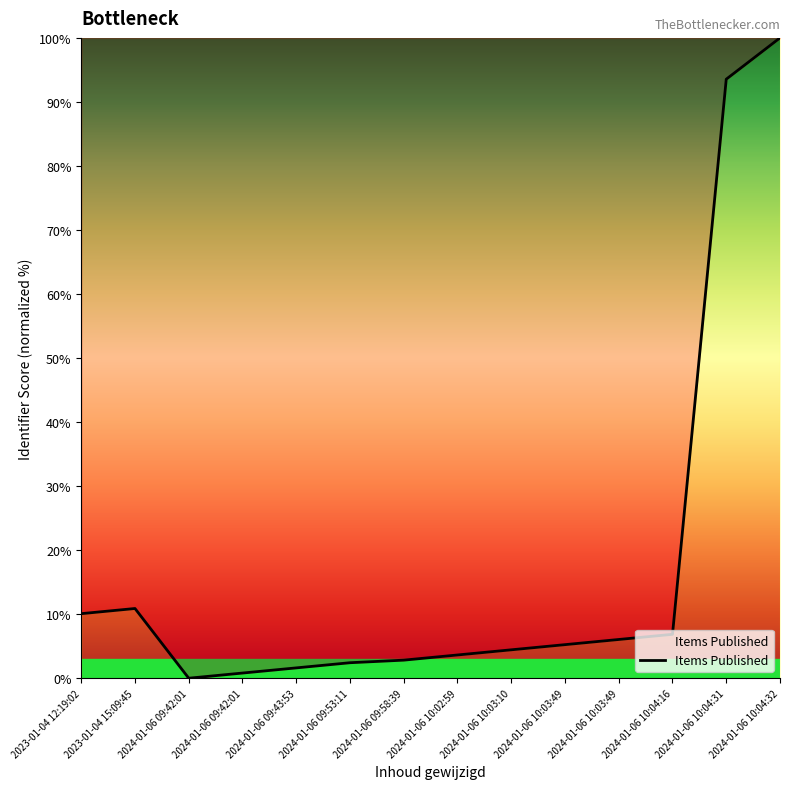

How many points are higher than both their immediate neighbors (excluding endpoints)?

1